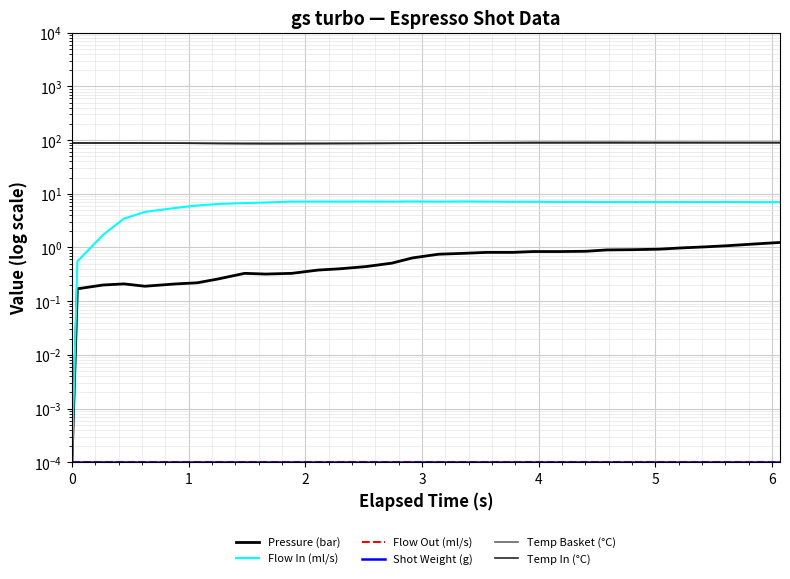

How many distinct data groups are displayed?

6